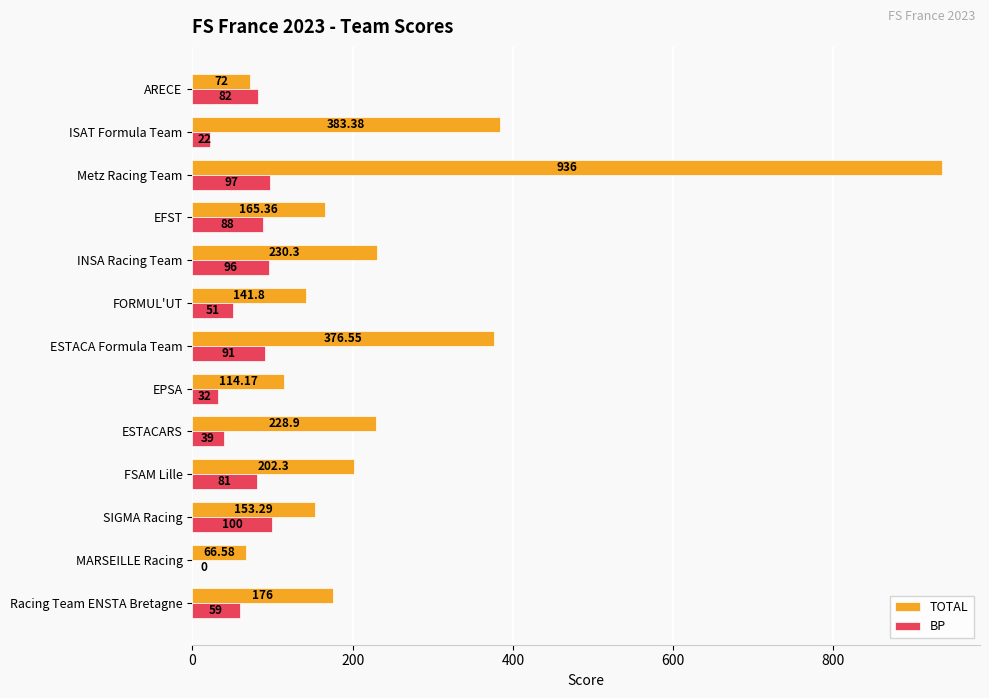

Where is BP nearest to the value 50?

FORMUL'UT